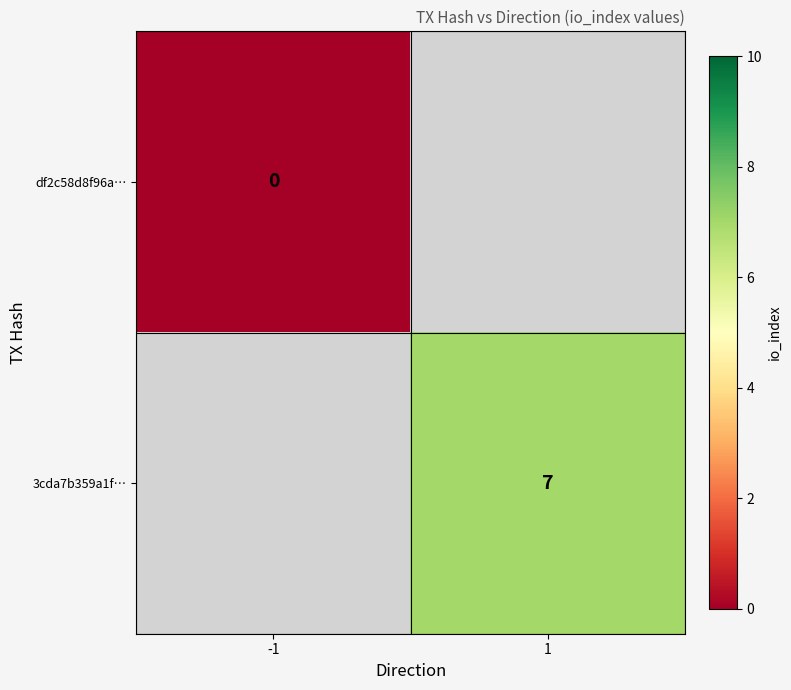

List the series in order of their overall mean, lowest first.

df2c58d8f96a…, 3cda7b359a1f…